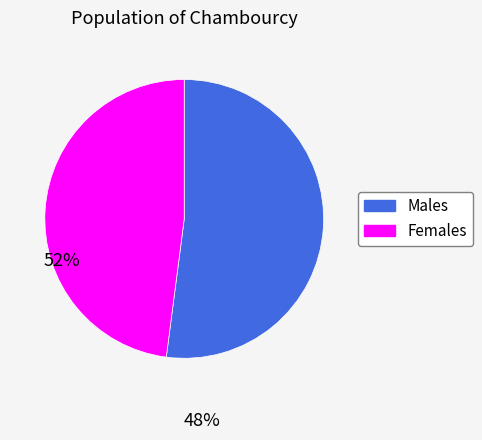

Which category has the biggest portion of the pie?

Males